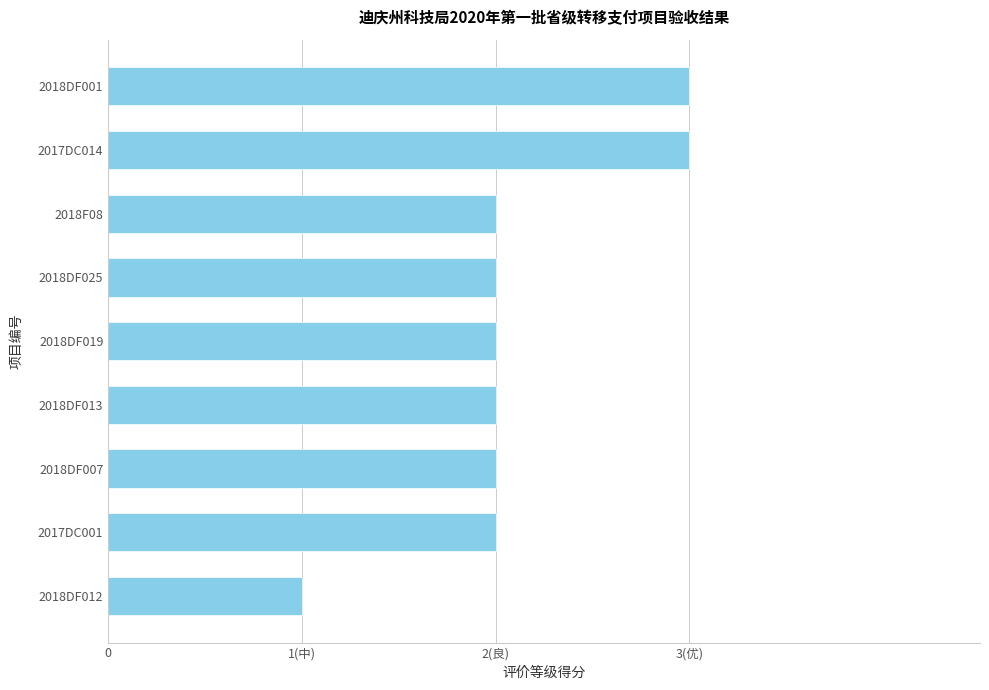

What is the difference between the maximum and second lowest values?

1